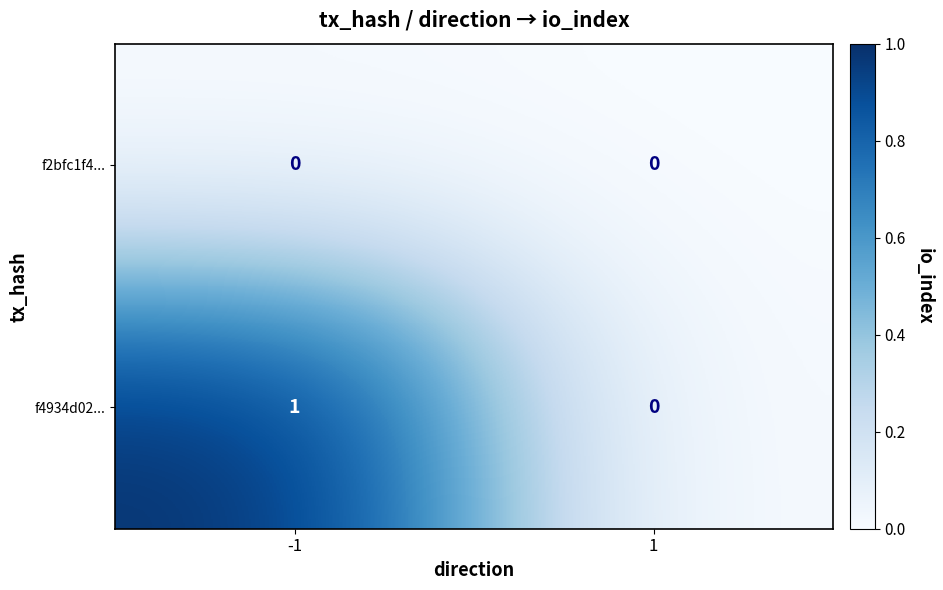

Which series changed the most between -1 and 1?

f4934d02...